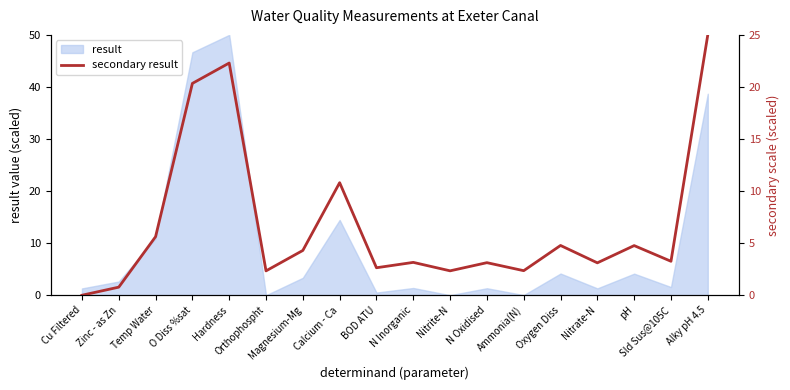

Does the chart have visible grid lines?

No